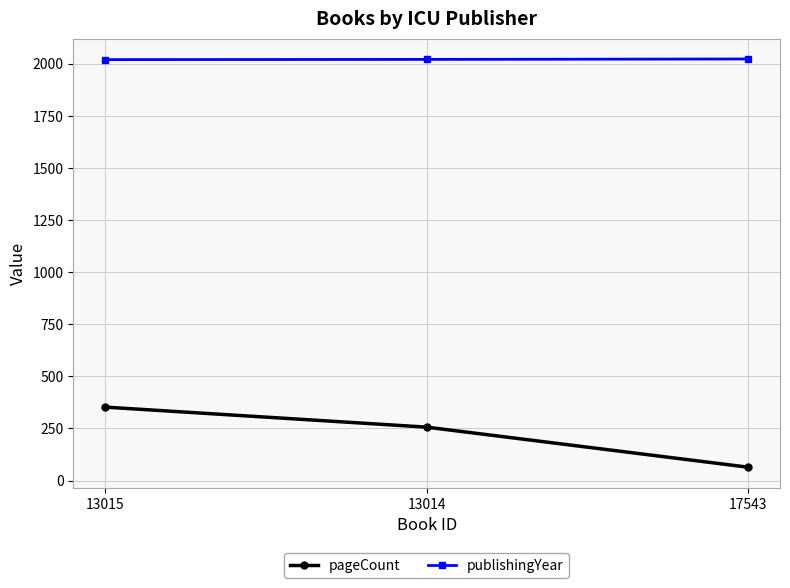

Rank the series at 13015 from highest to lowest value.

publishingYear, pageCount